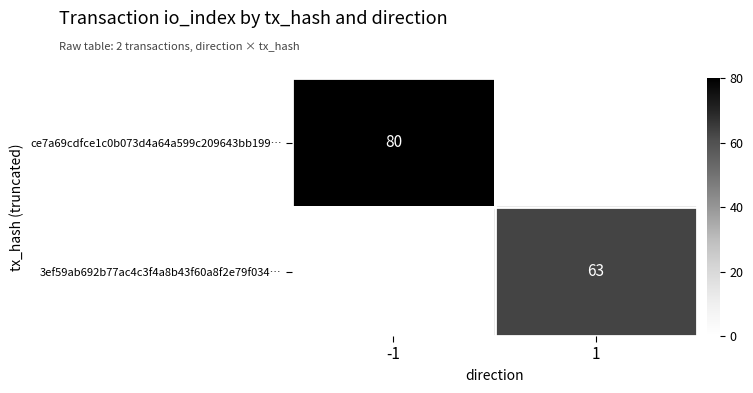

The 3ef59ab692b77ac4c3f4a8b43f60a8f2e79f034… series shows 63 at 1. True or false?

True